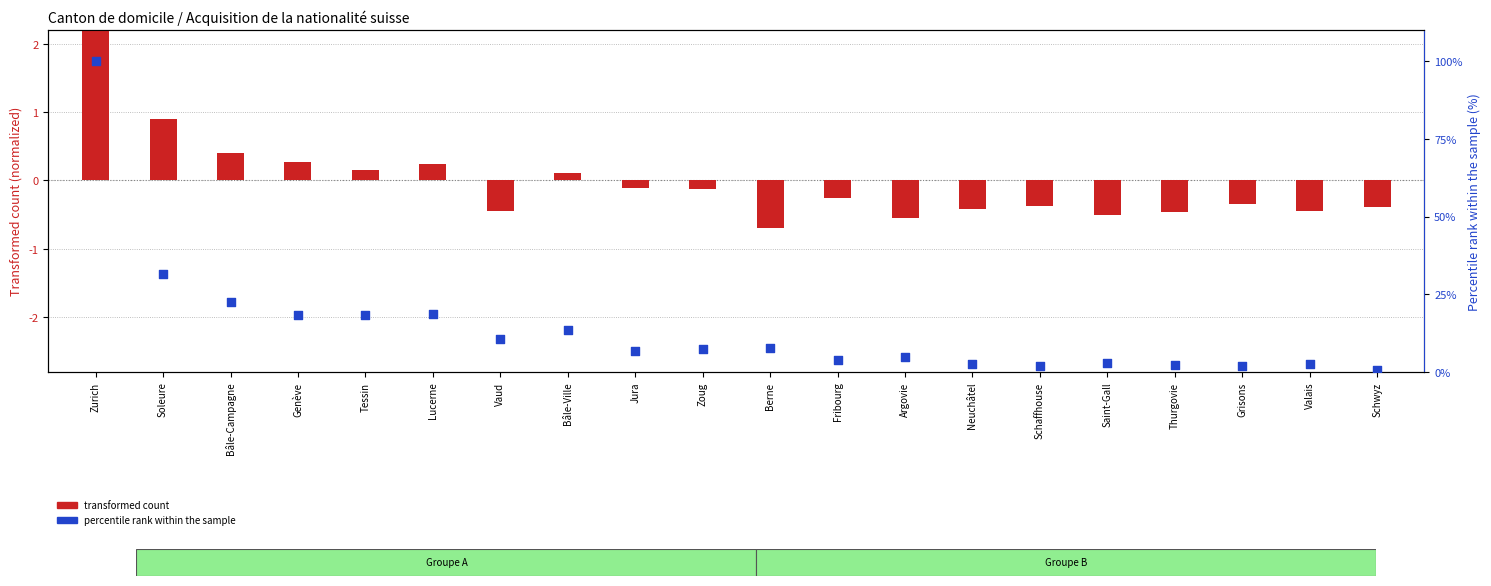

Which has a higher value, Lucerne or Schwyz?

Lucerne